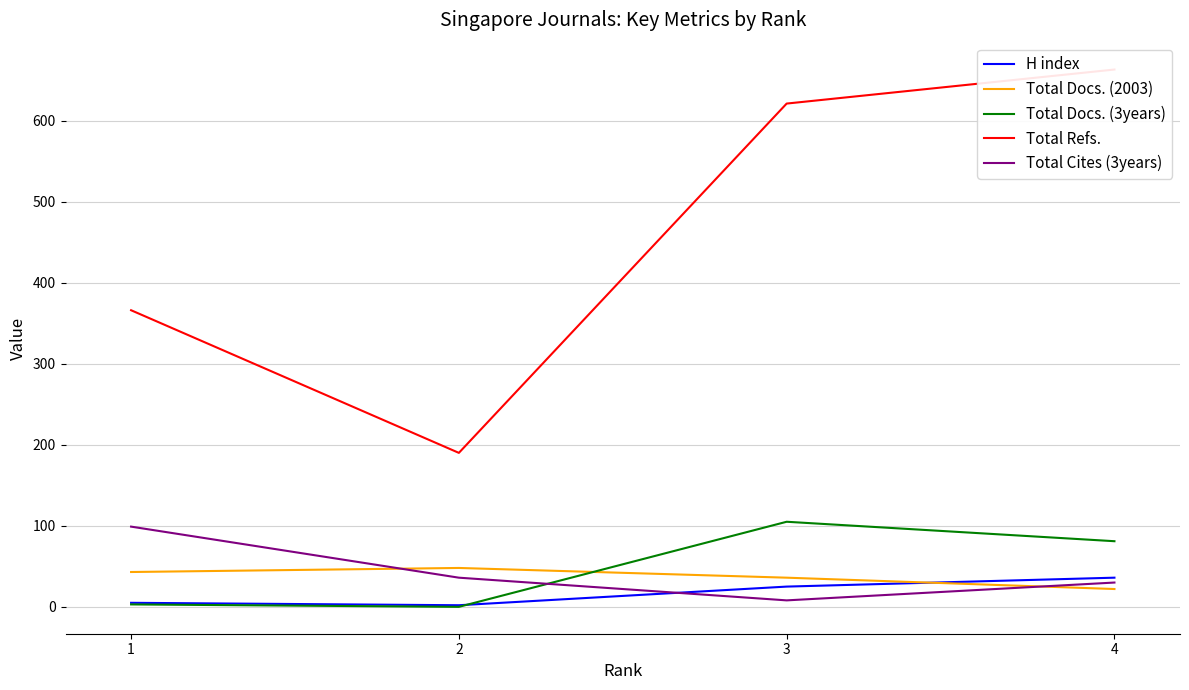

What is the value of the Total Cites (3years) point at the 1st from the left?

99